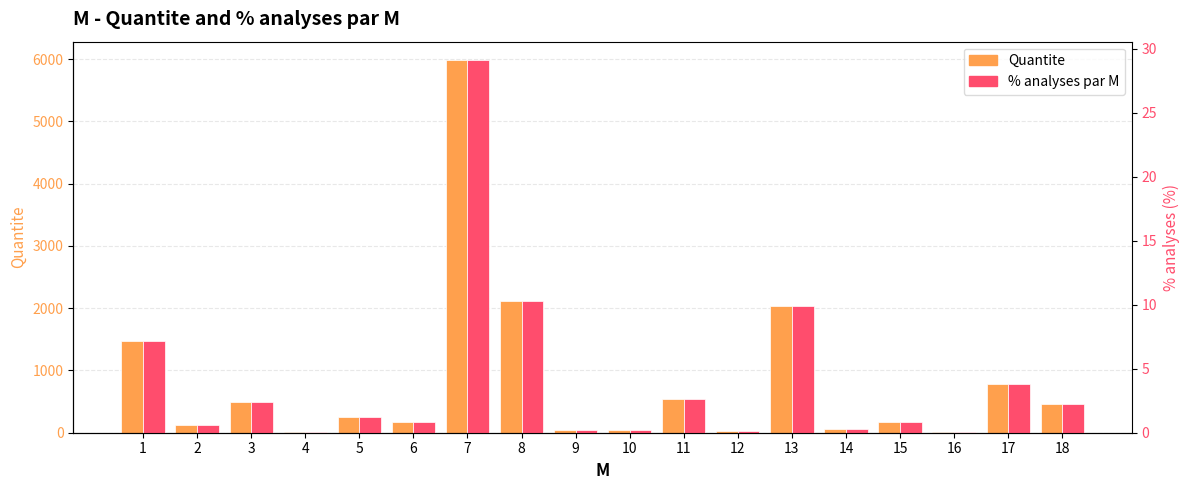

Reading left to right, extract all data points from this chart.

Quantite: 1474.0	128.0	488.0	10.0	259.0	170.0	5981.0	2123.0	49.0	41.0	544.0	29.0	2036.0	59.0	179.0	16.0	783.0	466.0
% analyses par M: 7.2	0.6	2.4	0.0	1.3	0.8	29.1	10.3	0.2	0.2	2.6	0.1	9.9	0.3	0.9	0.1	3.8	2.3